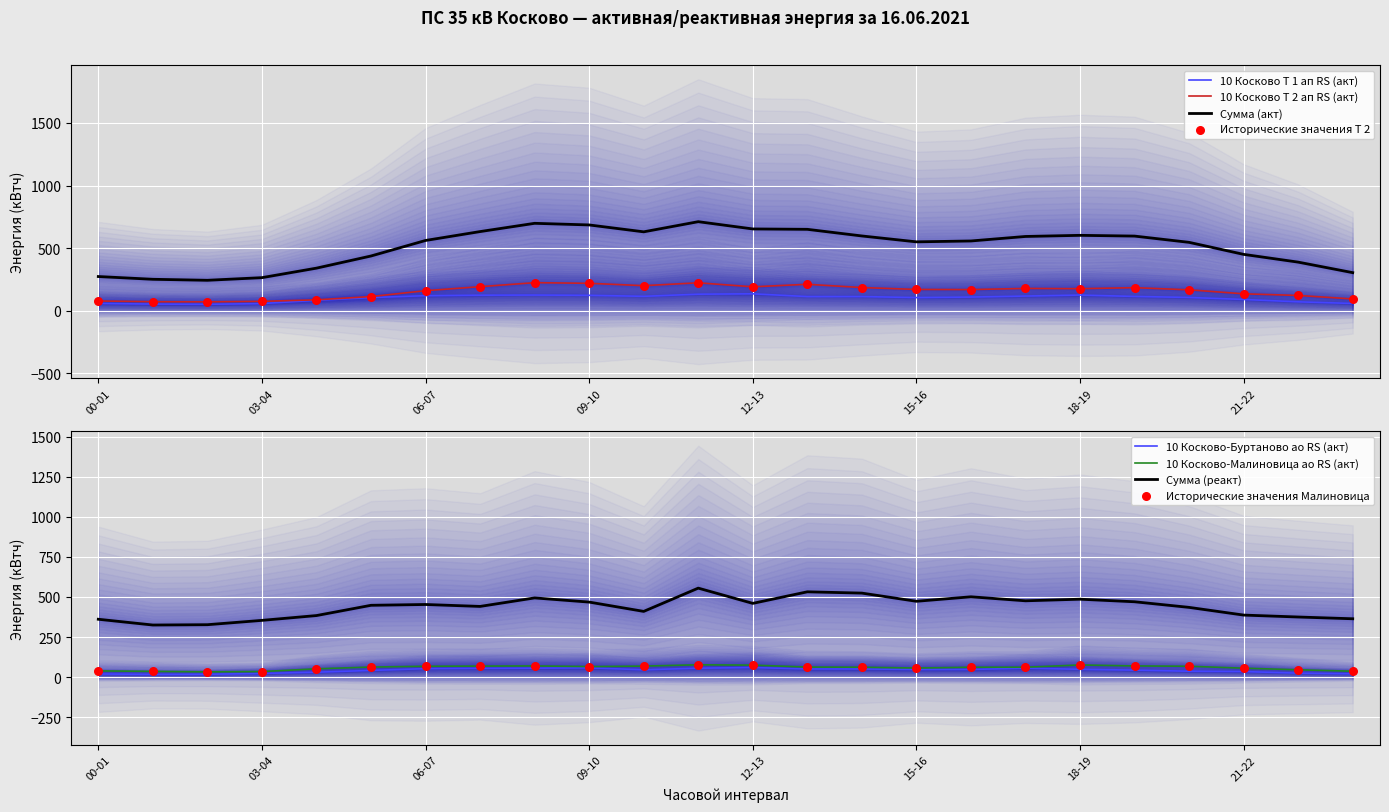

What is the highest value of the 10 Косково Т 1 ап RS (акт) series?

135